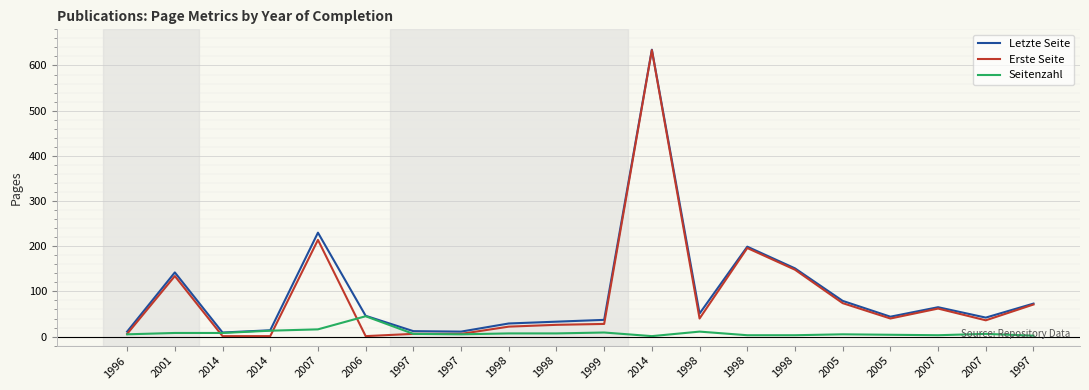

Between 1999 and 1998, which series saw the biggest shift?

Erste Seite